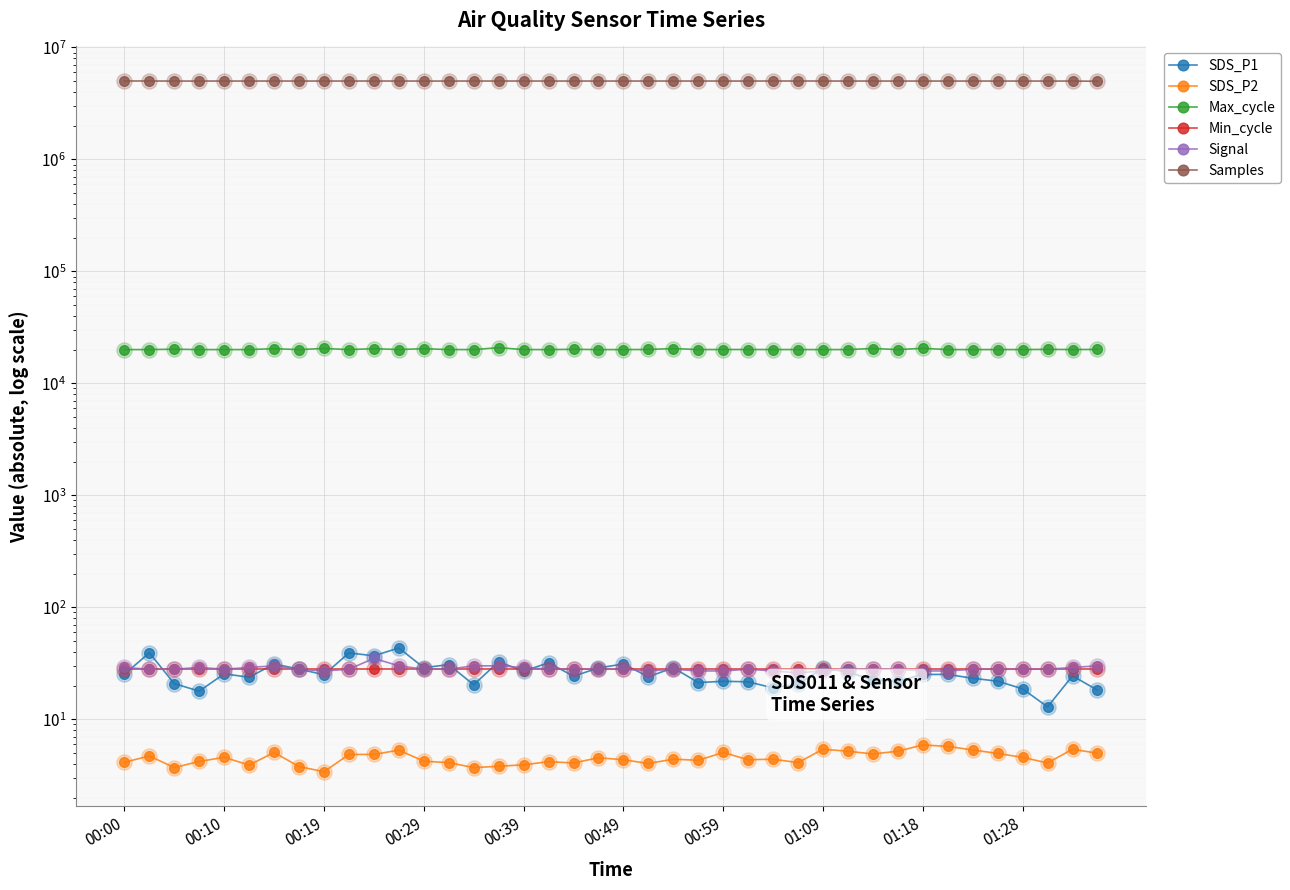

Which series reaches the minimum Y coordinate?

SDS_P2